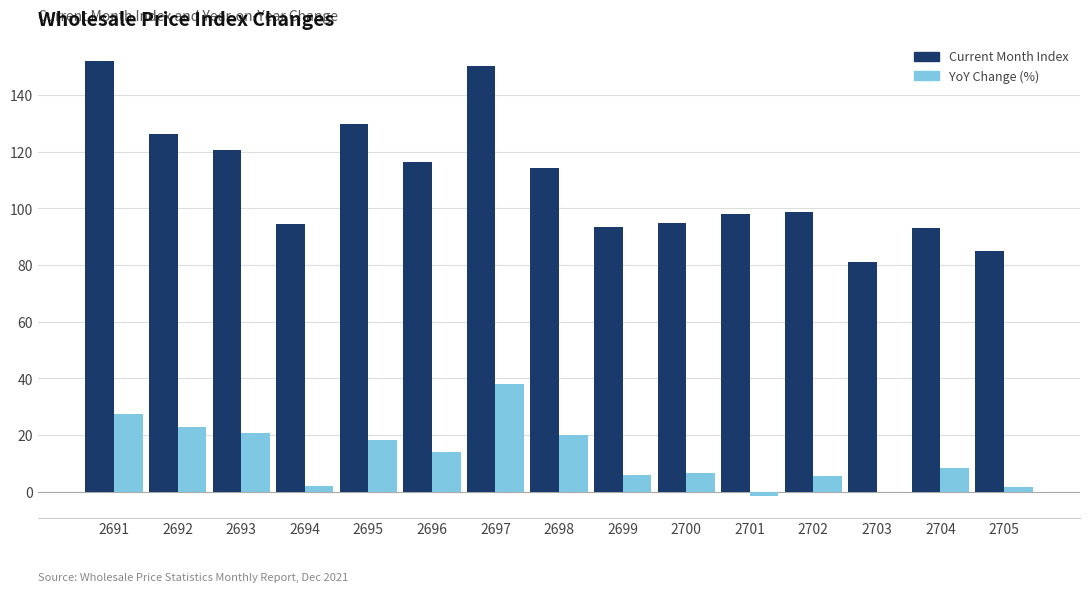

True or false: YoY Change (%) has a value of 5.7 at 2702.

True